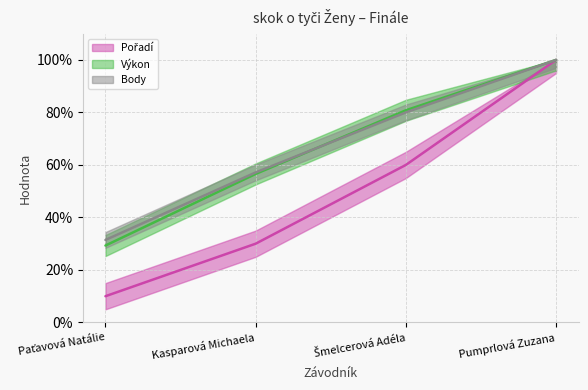

True or false: Výkon and Pořadí cross at least once.

False